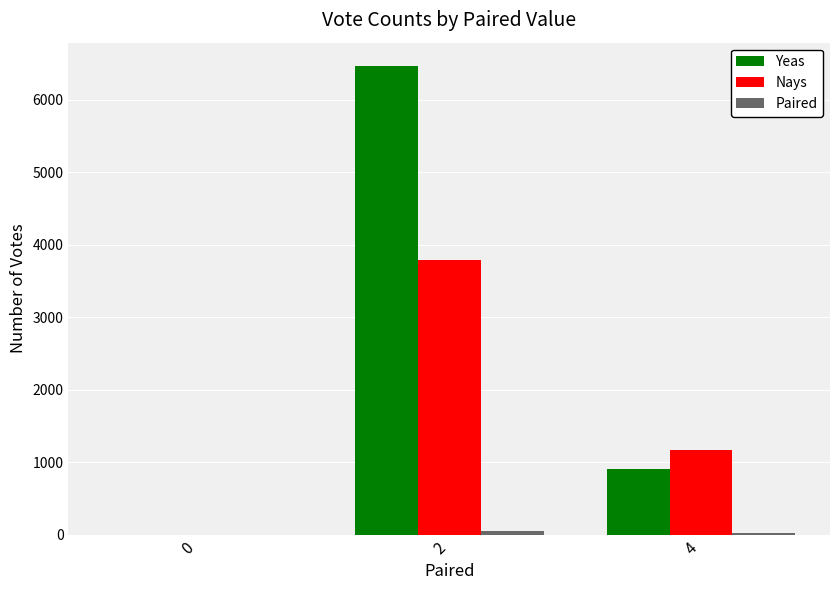

Between 0 and 2, which series saw the biggest shift?

Yeas